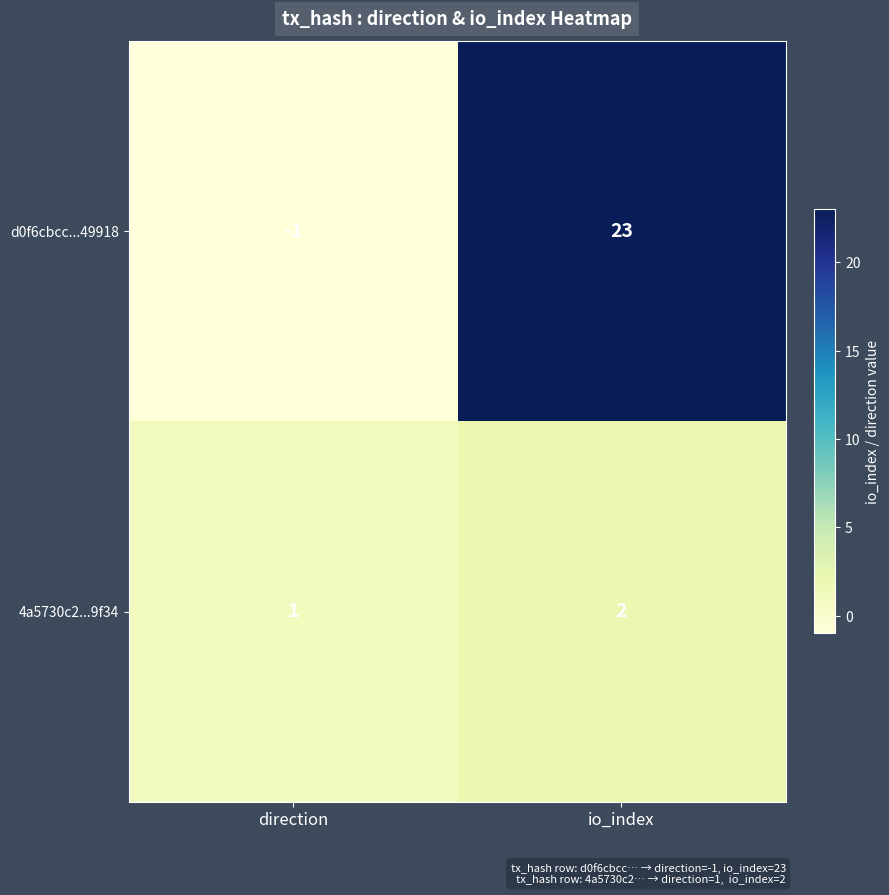

What is the sum of all d0f6cbcc...49918 values?

22